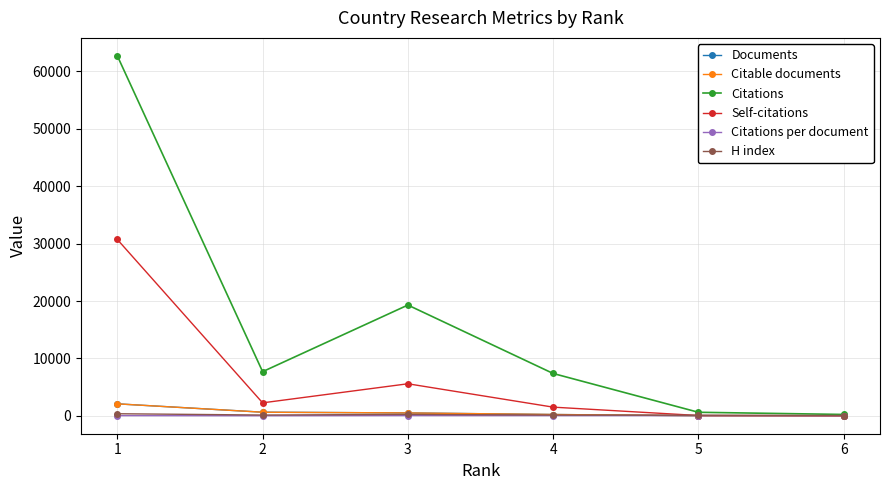

How many interior local peaks does the Citations series have?

1